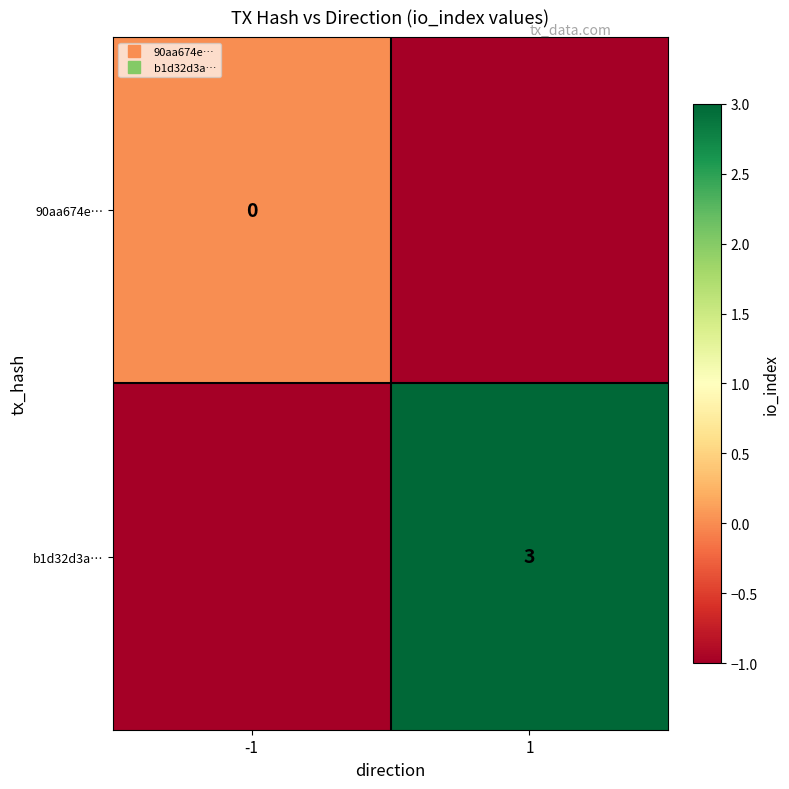

What is the sum of all 90aa674e… values?

-1